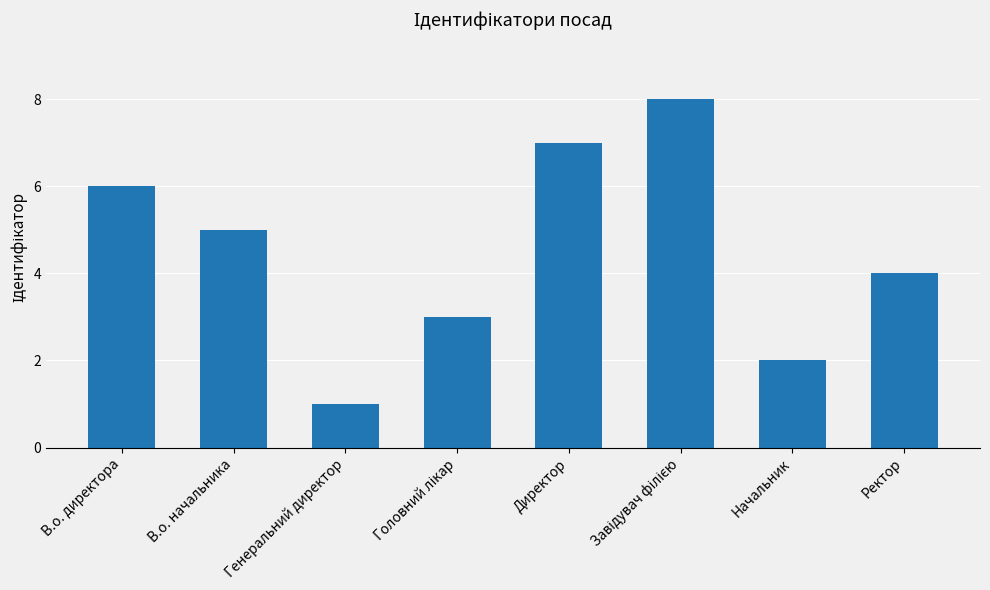

Between Начальник and В.о. начальника, which is larger?

В.о. начальника